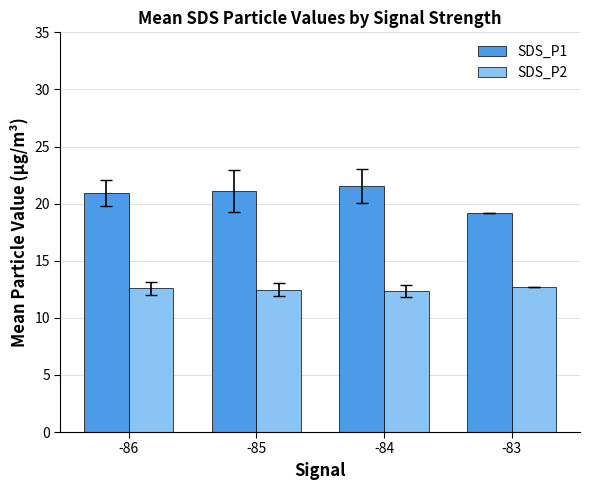

The SDS_P1 series shows 7.2 at -85. True or false?

False